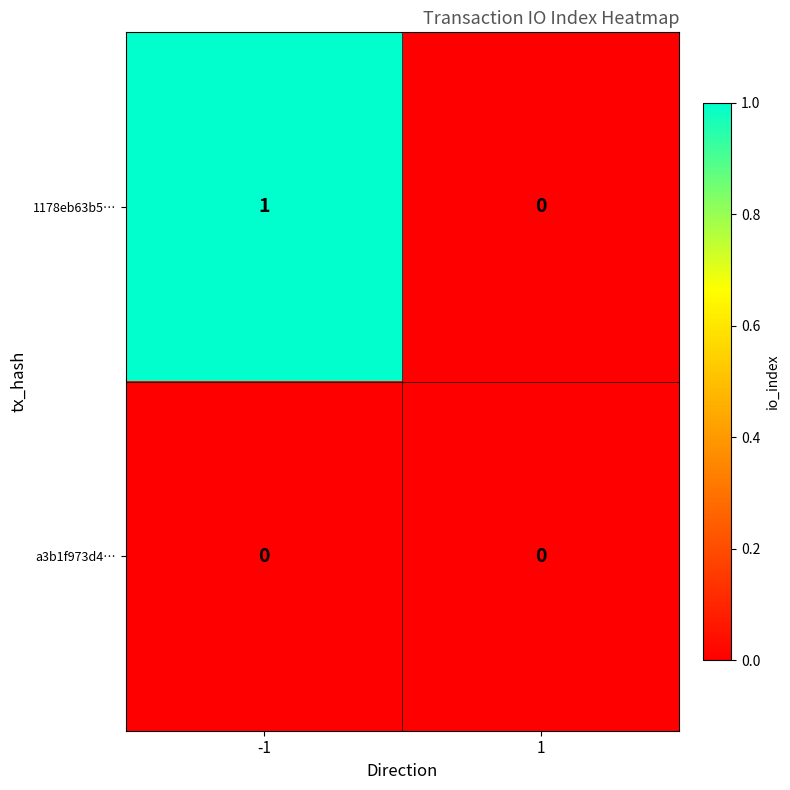

Reading left to right, list all the values displayed in this chart.

1178eb63b5…: 1	0
a3b1f973d4…: 0	0